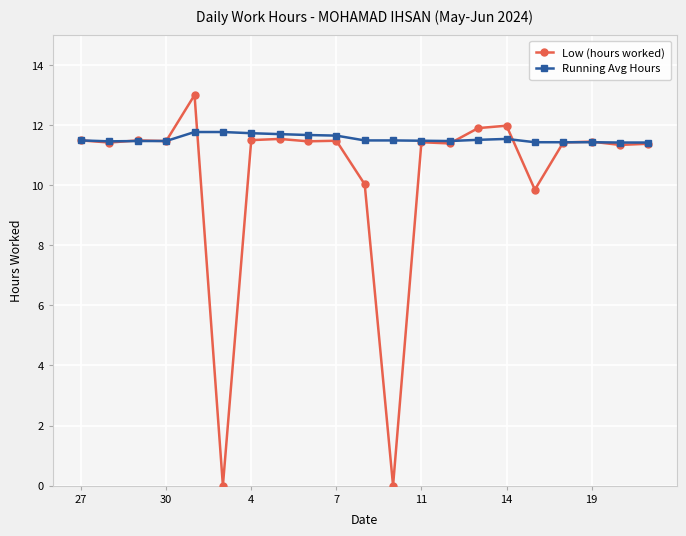

Which series has the widest spread of values?

Low (hours worked)